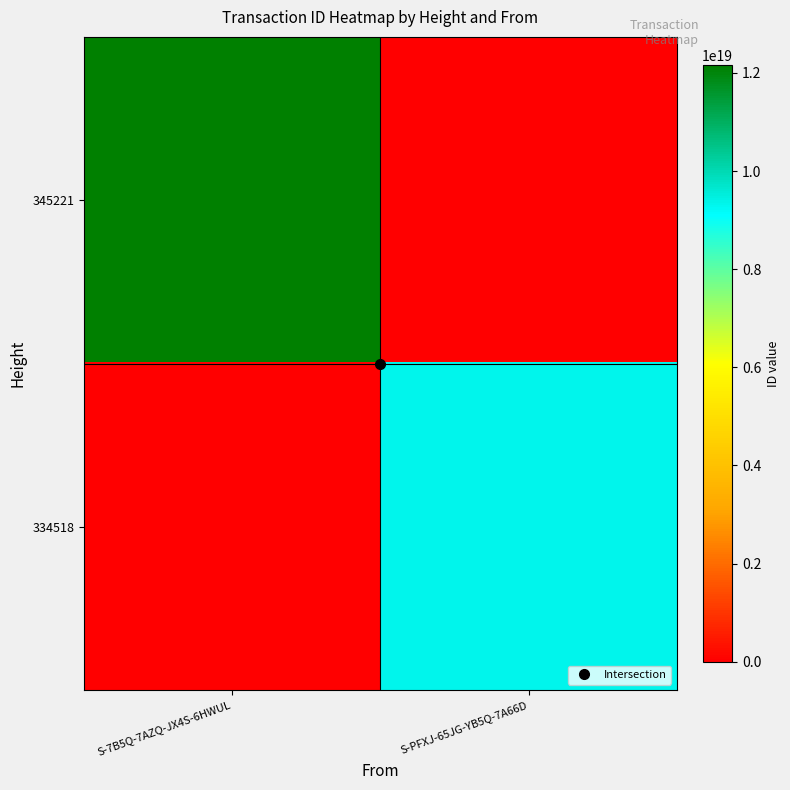

Reading right to left, extract all data points from this chart.

345221: S-PFXJ-65JG-YB5Q-7A66D=0	S-7B5Q-7AZQ-JX4S-6HWUL=12153337603063674880
334518: S-PFXJ-65JG-YB5Q-7A66D=9312915626565937152	S-7B5Q-7AZQ-JX4S-6HWUL=0